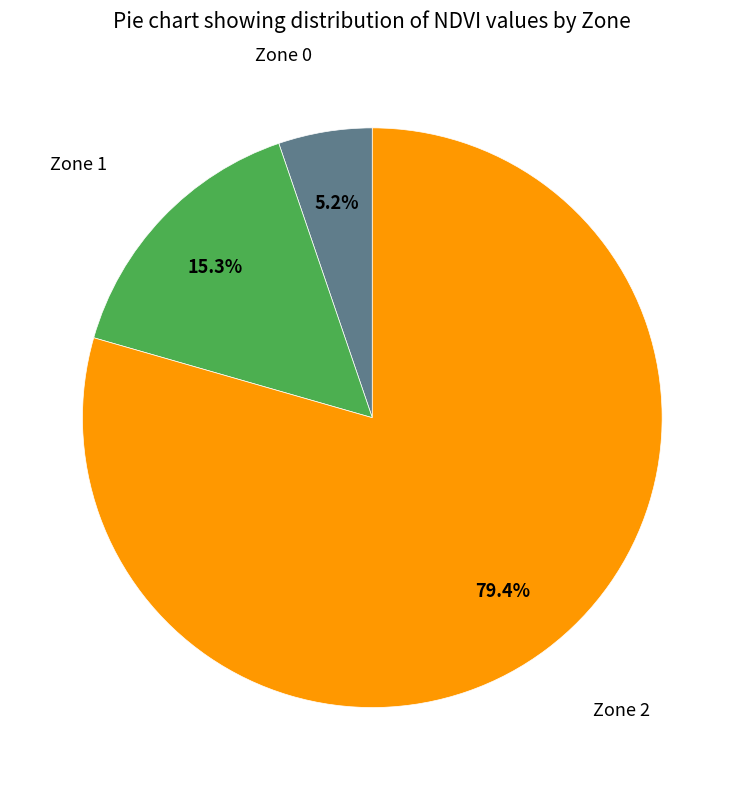

How many slices are in this pie chart?

3